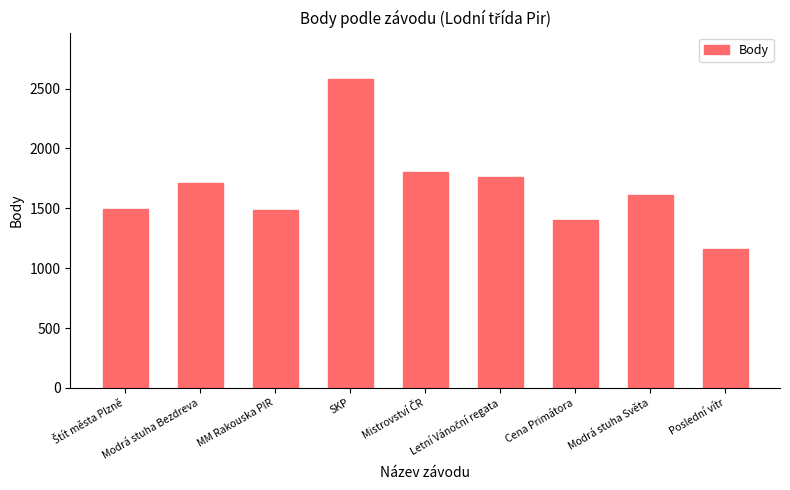

Reading left to right, what are all the values shown in this chart?

1496	1713	1483	2580	1803	1758	1406	1608	1156